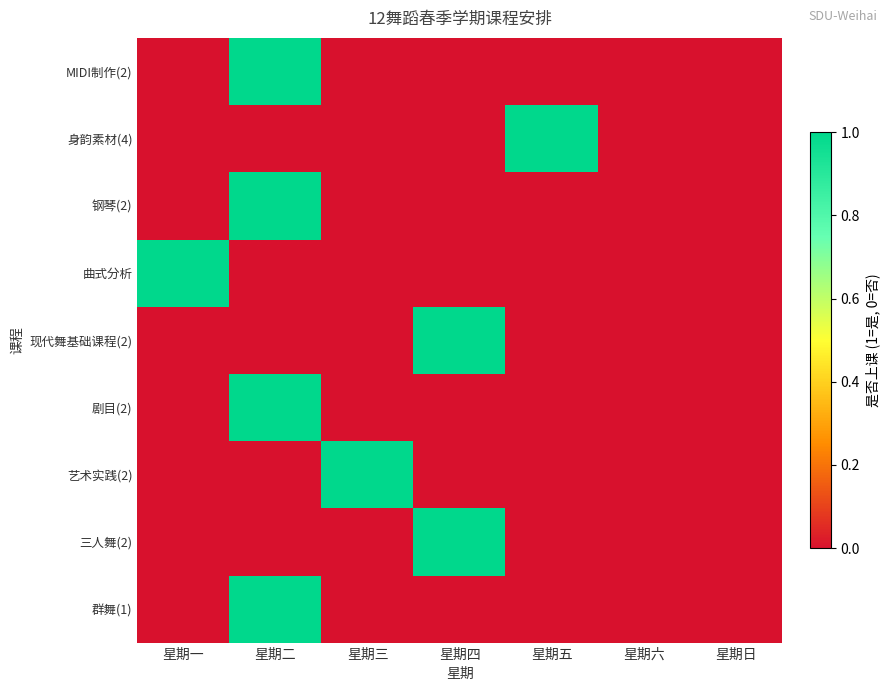

What is the maximum value shown in the chart?

1